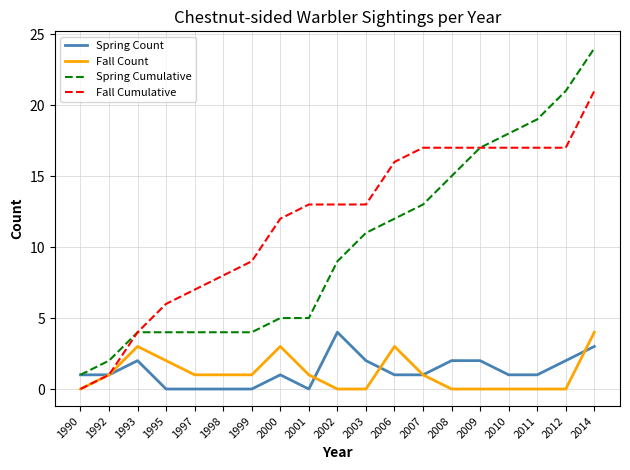

Where is the first local maximum for Fall Count?

1993